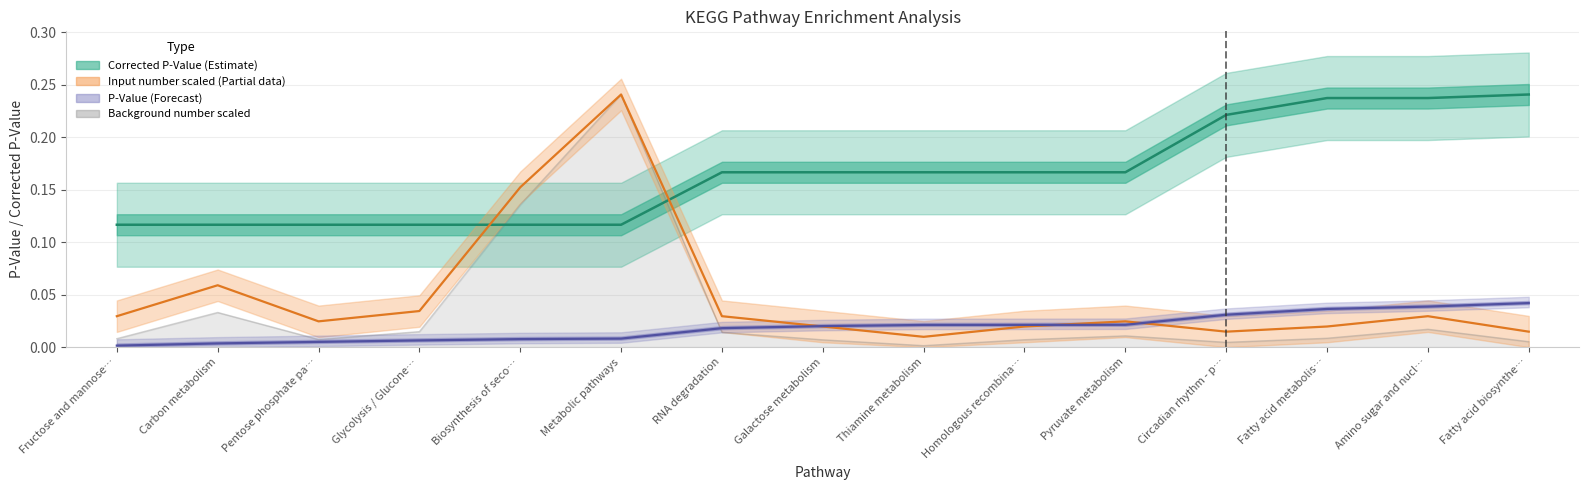

At Amino sugar and nucl…, list the series in order from largest to smallest.

Corrected P-Value, P-Value, Input number, Background number